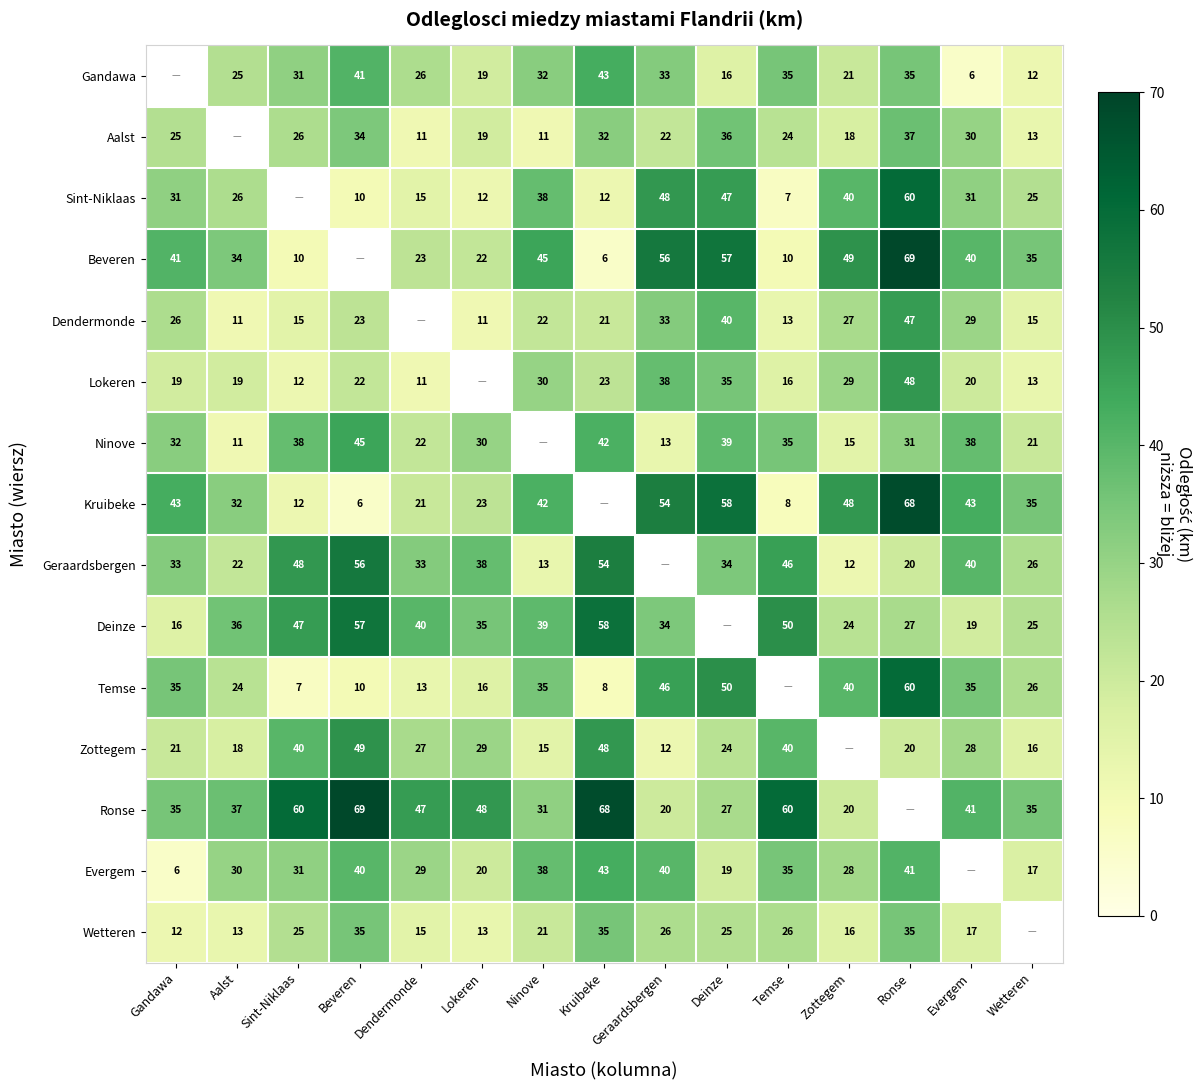

Is the value of Beveren at Kruibeke greater than the value of Ninove at Dendermonde?

No